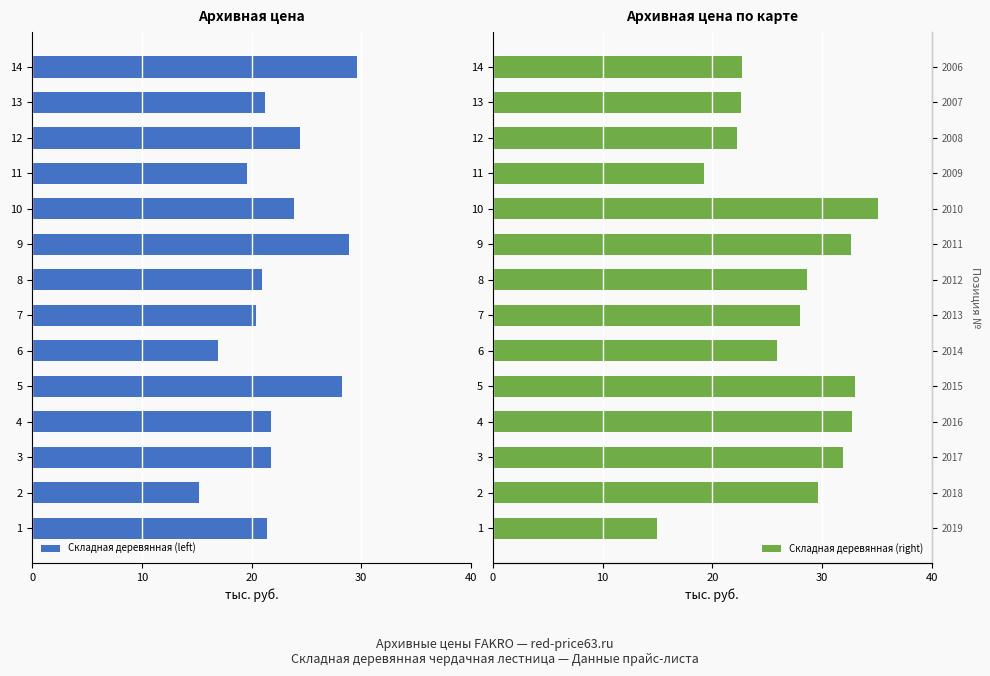

Which series has the widest spread of values?

Складная деревянная (right)